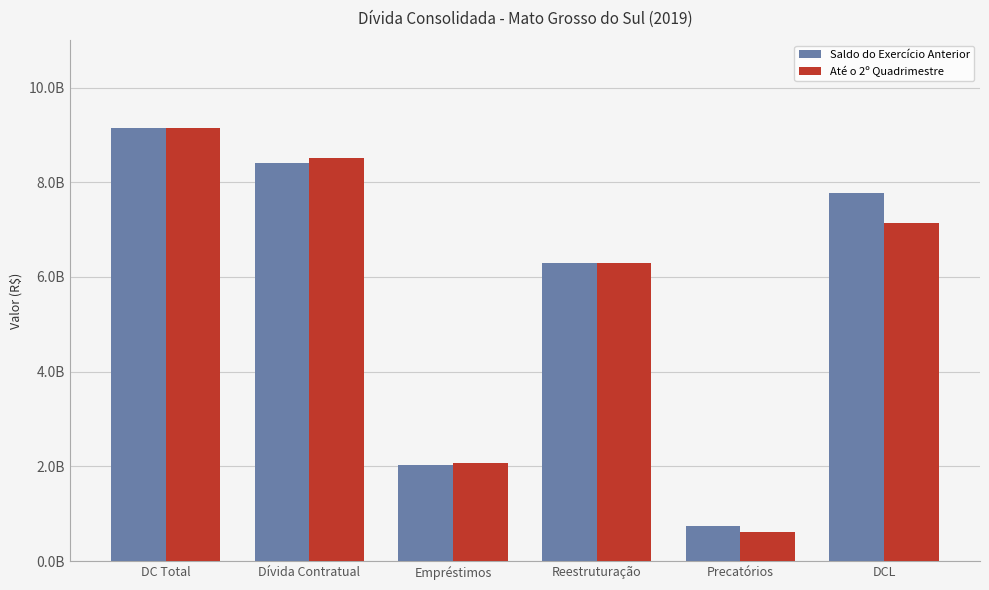

Which series changed the most between Dívida Contratual and DCL?

Até o 2º Quadrimestre